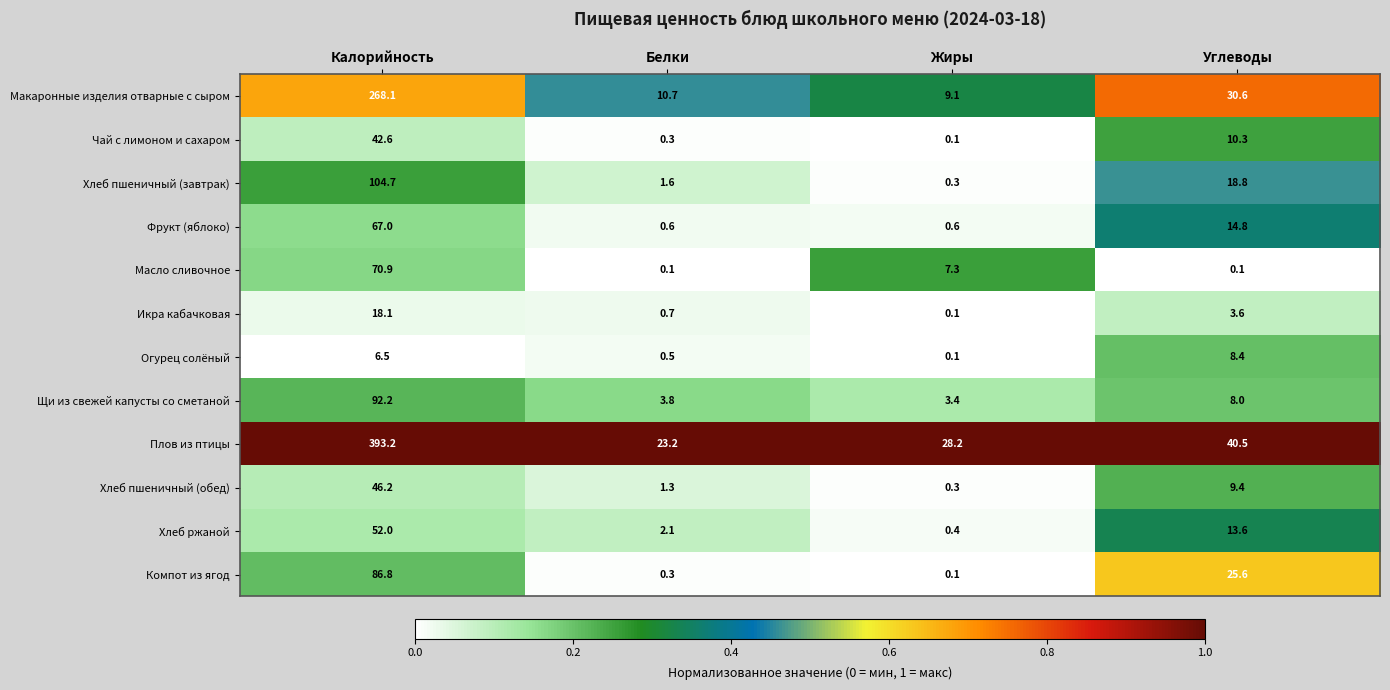

What is the spread (max minus min) of values at Белки?

23.1